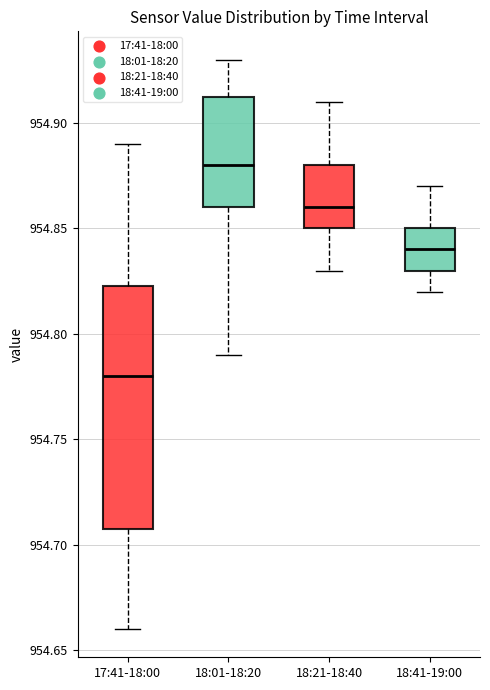

Reading left to right, read every box against the y-axis: the position of its median line, the range the box covers, and the ends of its whiskers. The values are not printed on the chart, so give them approximately, as read against the axis.

17:41-18:00: median 954.780, box 954.710 to 954.825, whiskers 954.660 to 954.890
18:01-18:20: median 954.880, box 954.860 to 954.915, whiskers 954.790 to 954.930
18:21-18:40: median 954.860, box 954.850 to 954.880, whiskers 954.830 to 954.910
18:41-19:00: median 954.840, box 954.830 to 954.850, whiskers 954.820 to 954.870